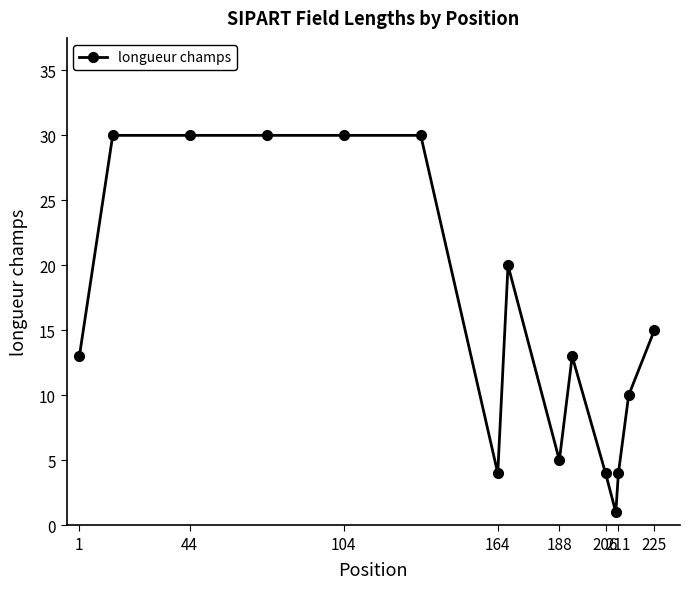

What is the difference between the maximum and minimum values?

29